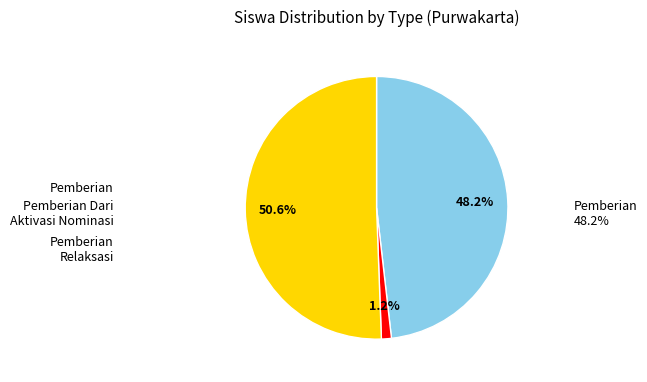

Is there any slice that represents more than half of the pie?

Yes